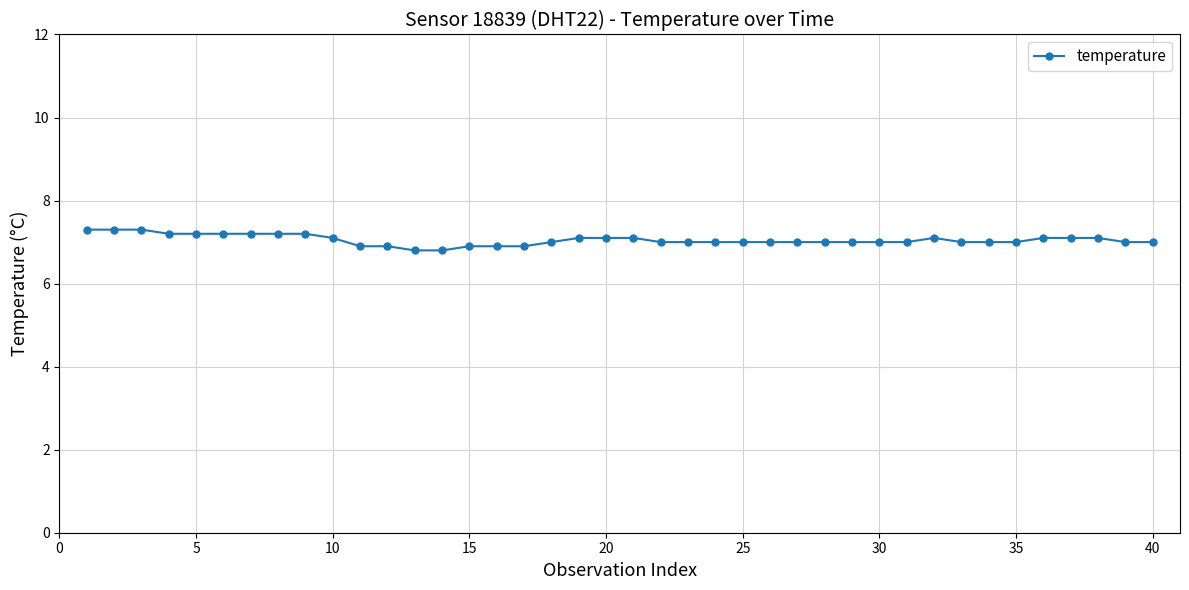

What is the sum of all values?

282.0